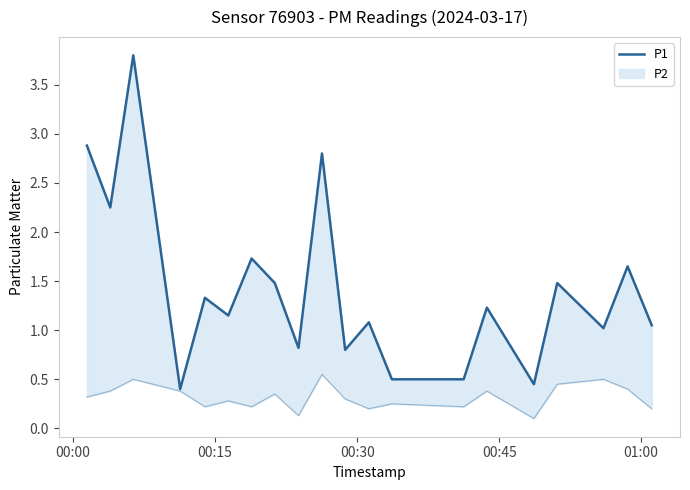

At which label does the data first exceed 1?

00:00